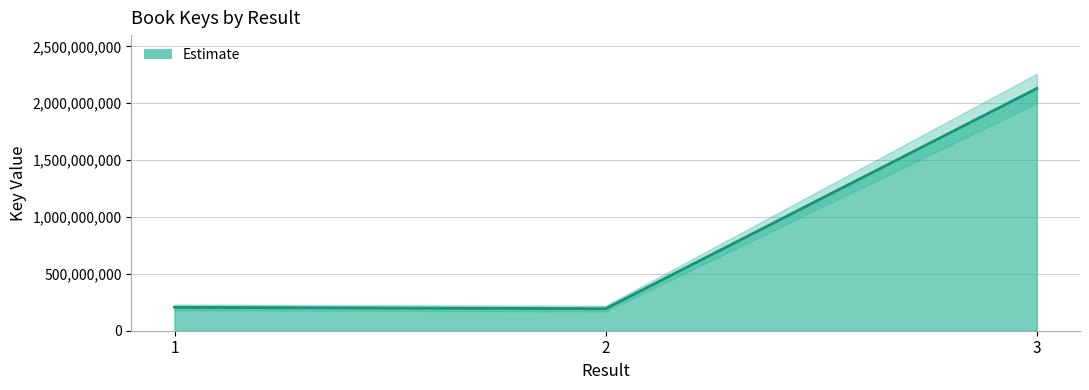

What is the value of the 3rd point from the left?

2130401153